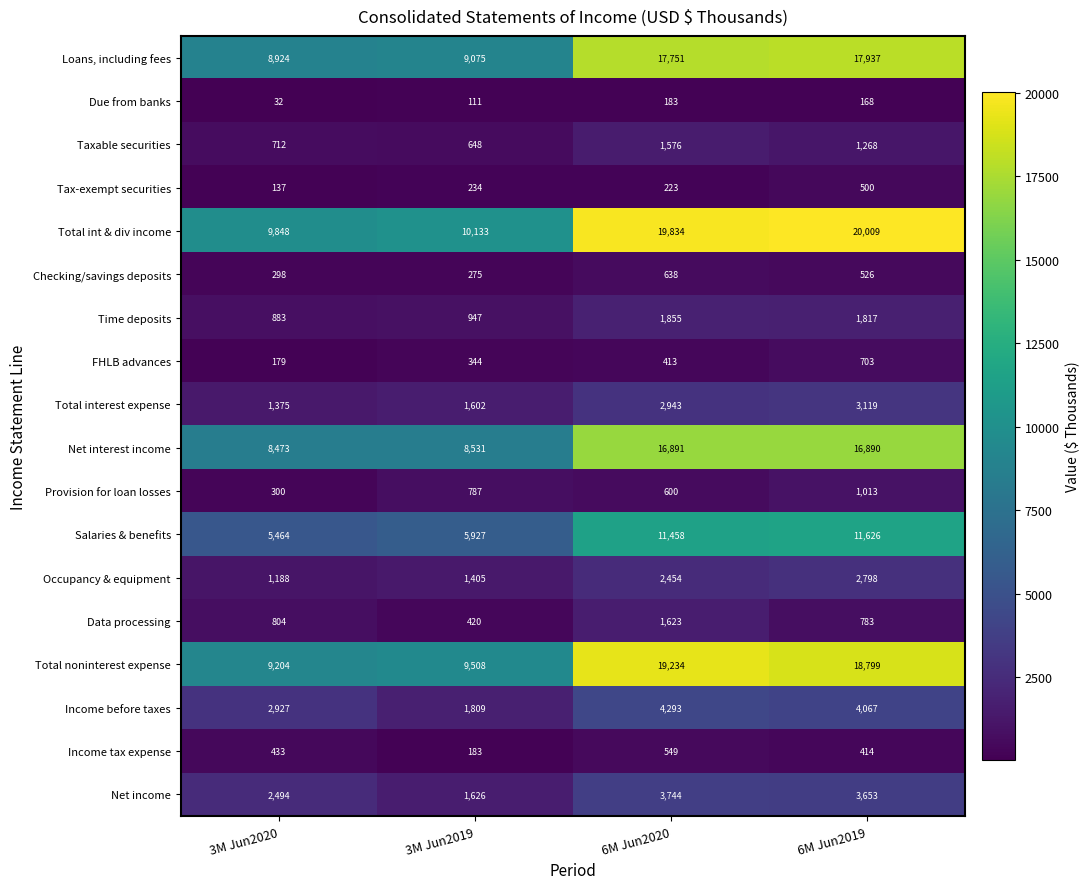

The Total noninterest expense series shows 9508 at 3M Jun2019. True or false?

True